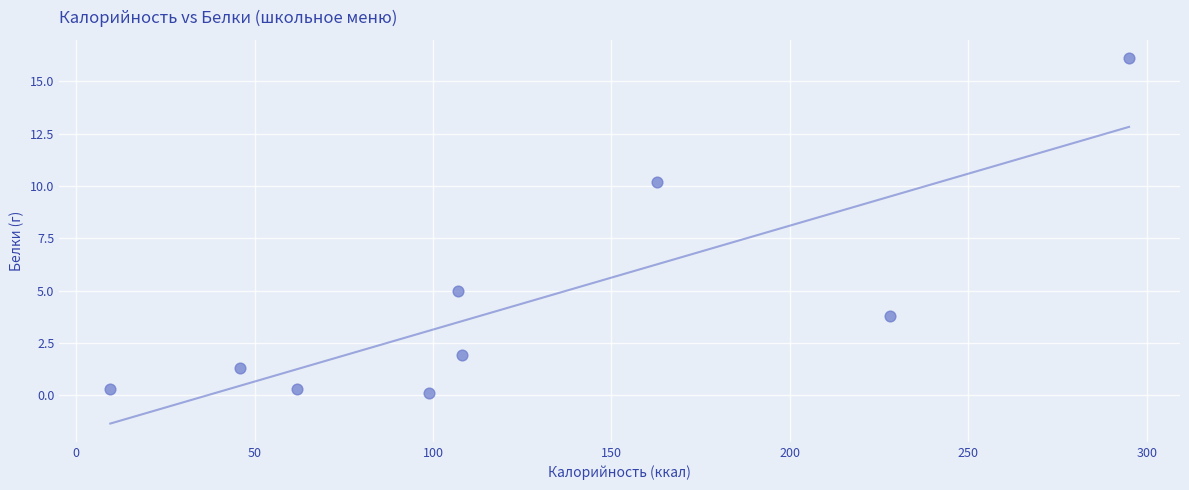

What Y value in the scatter plot is closest to 8?

10.2